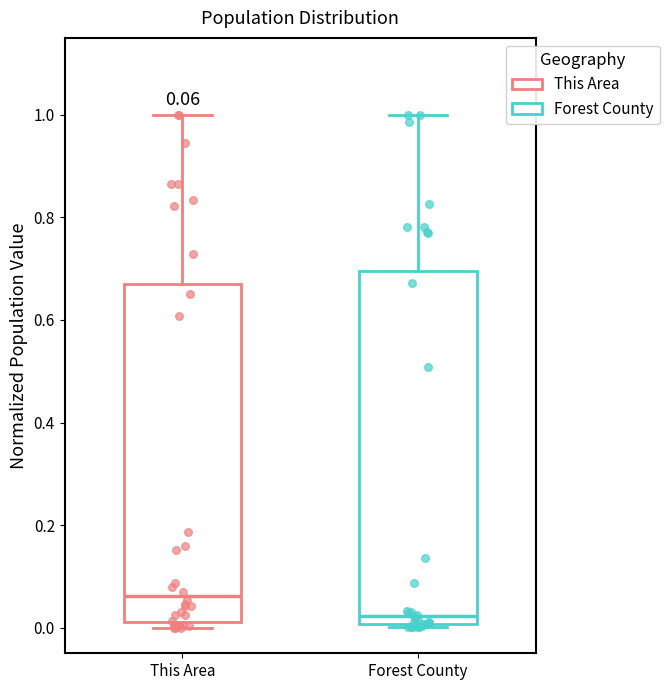

Comparing the boxes themselves (not the whiskers), which one is the tallest?

Forest County